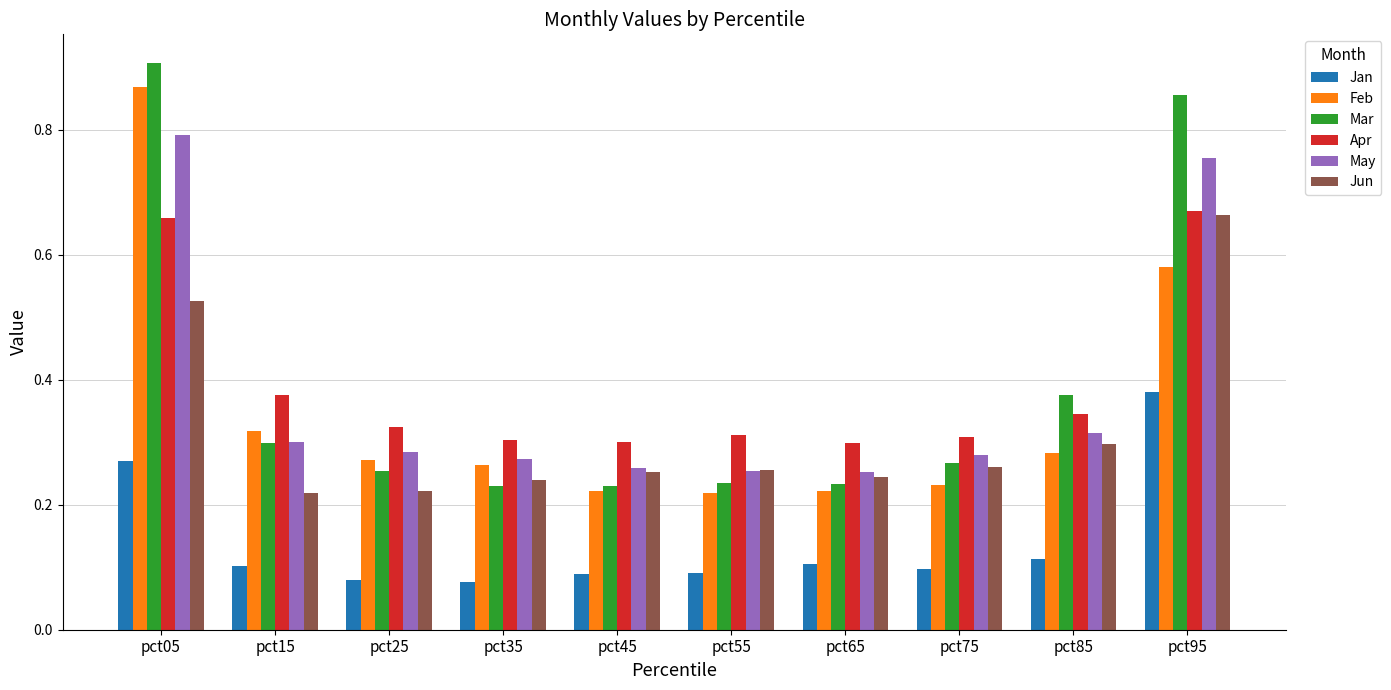

How many Jun values are between 0 and 1?

10